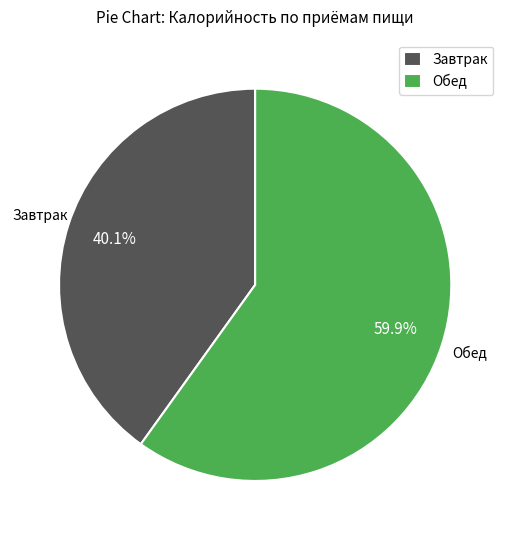

The Обед slice represents 71% of the pie. True or false?

False